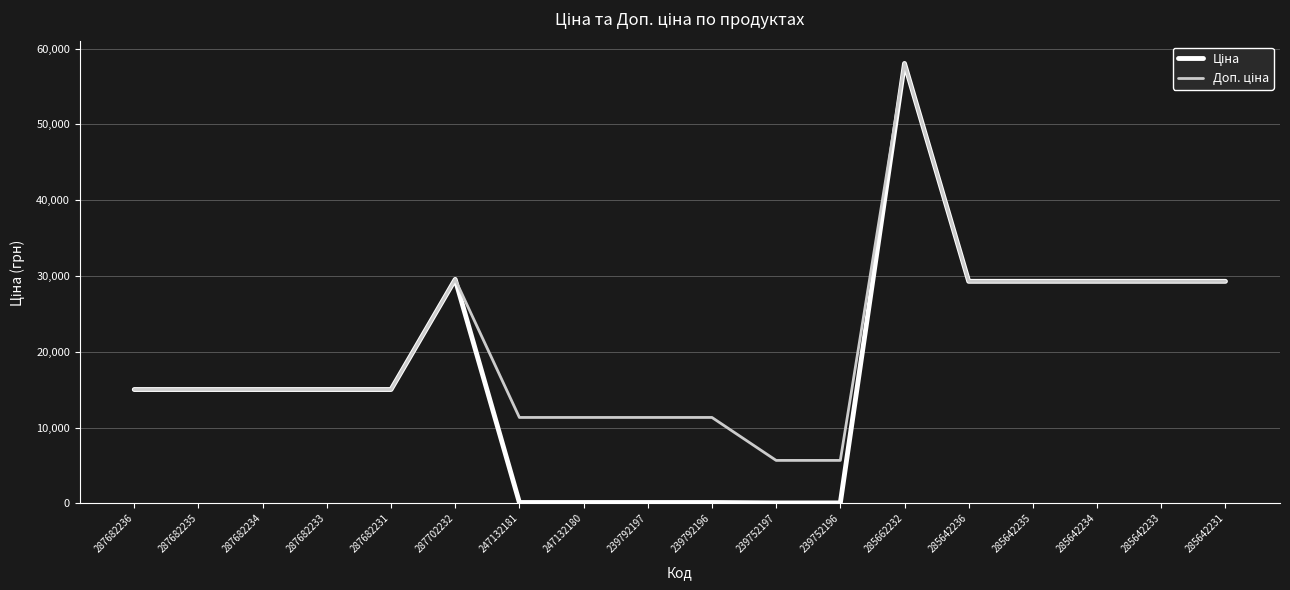

At which category is the sum across all series the highest?

285662232